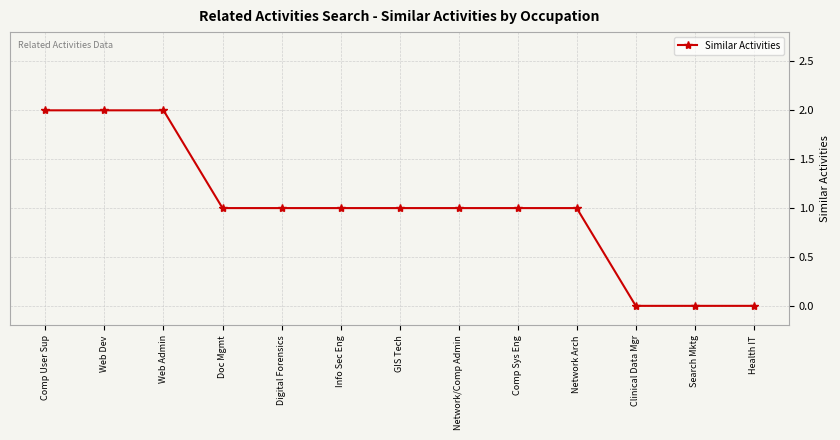

Does the chart have visible grid lines?

Yes